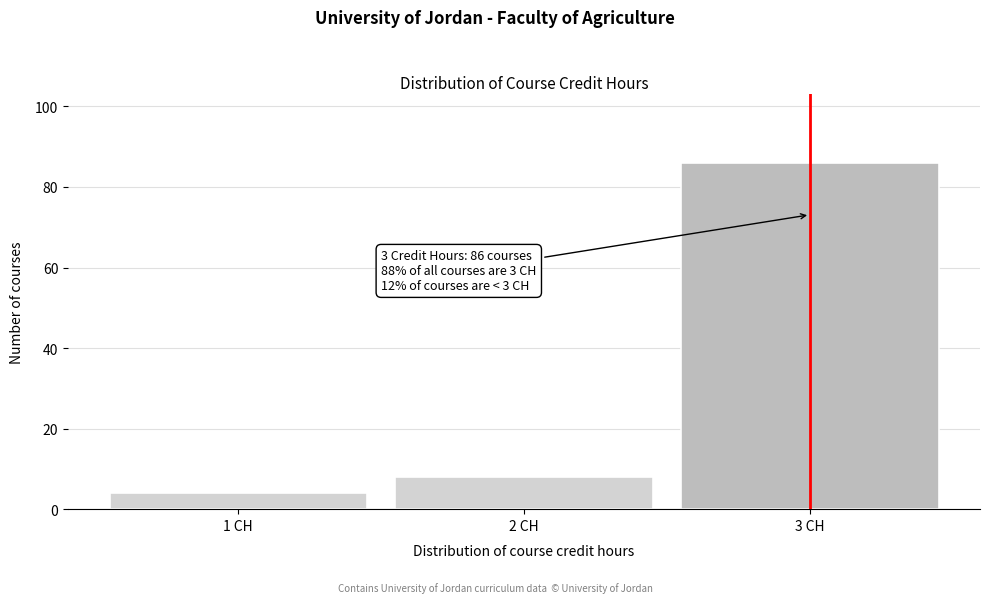

Which range on the x-axis has the tallest bar?

2.5 to 3.5